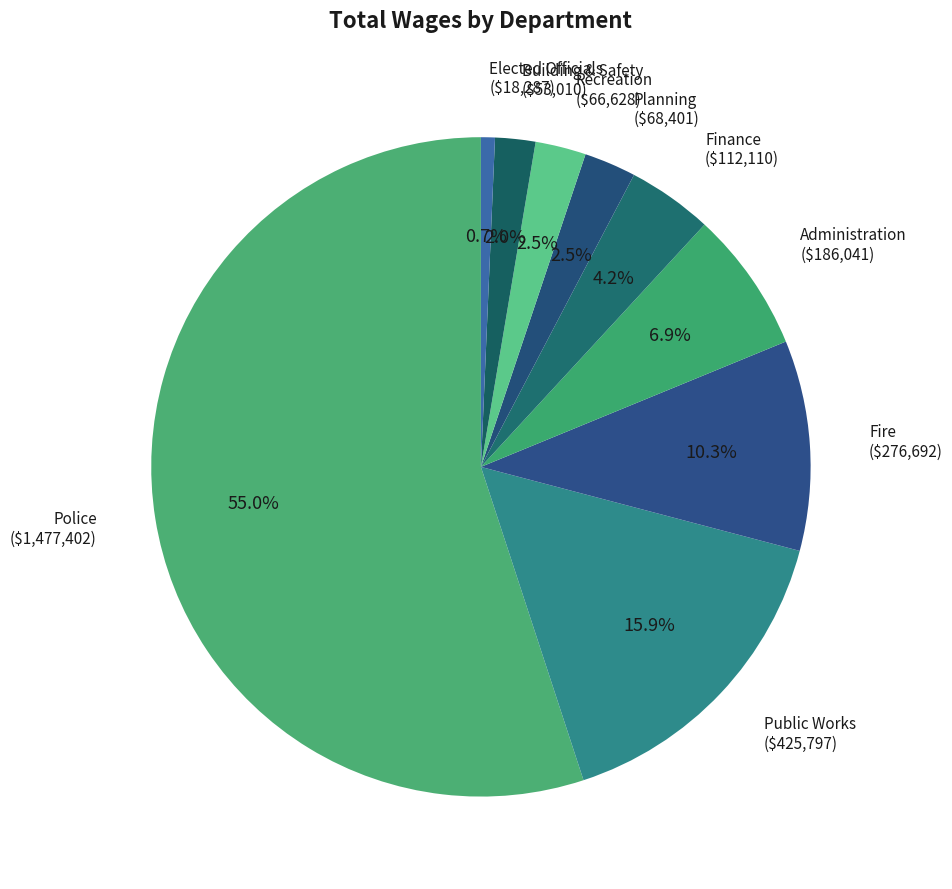

Count the number of slices in the pie.

9